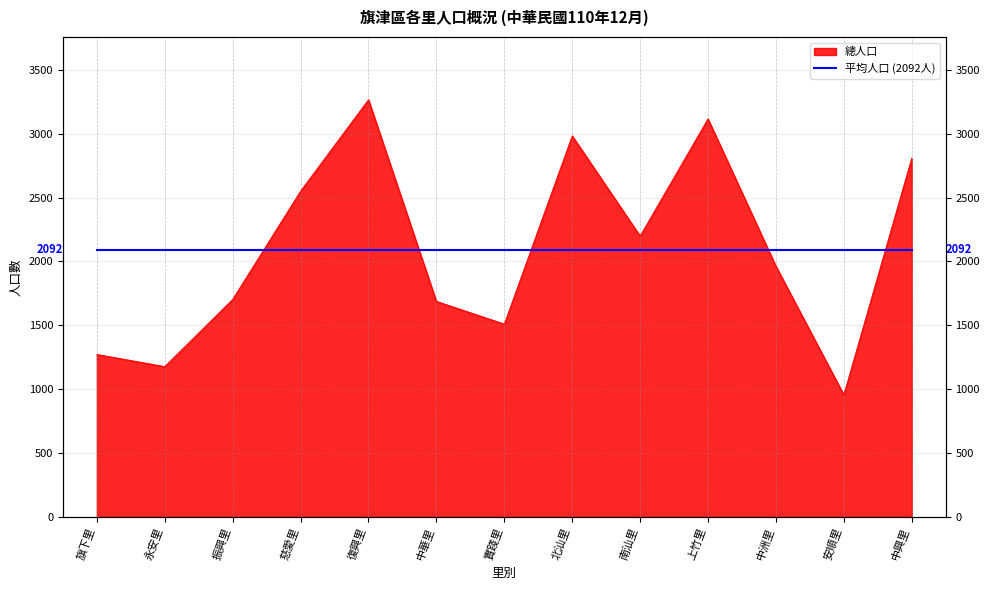

True or false: the data has more than 2 interior local peaks.

True